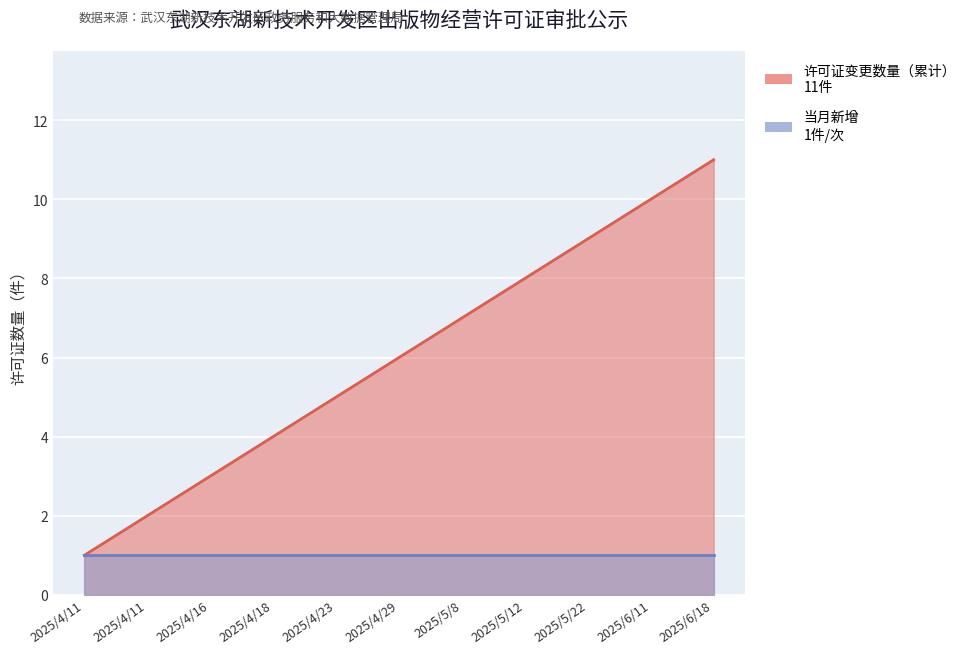

Which label corresponds to the smallest value in the chart?

2025/4/11